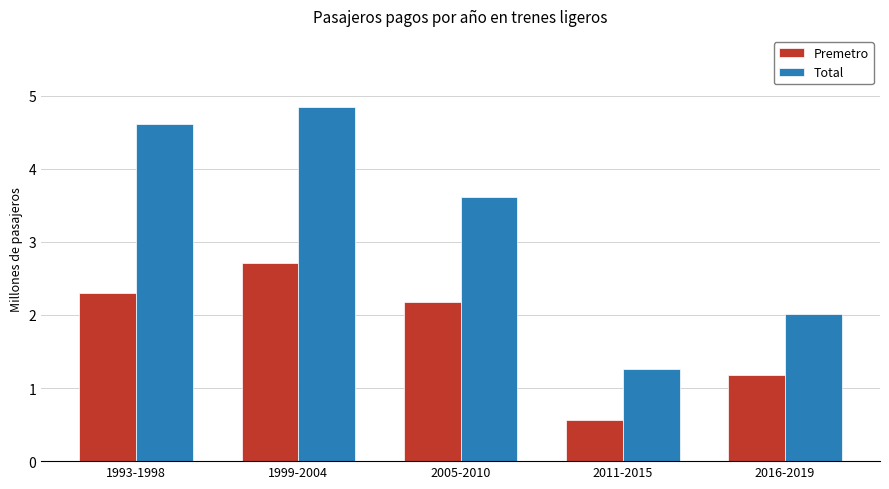

At how many categories does at least one series exceed 3?

3